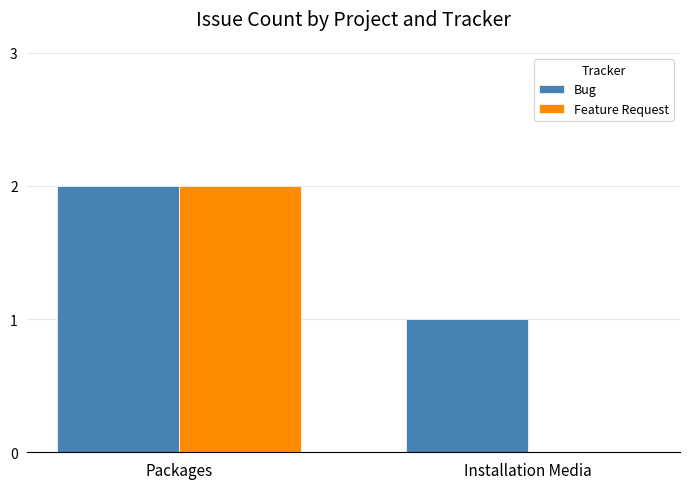

What are all the series names shown in the legend?

Bug, Feature Request